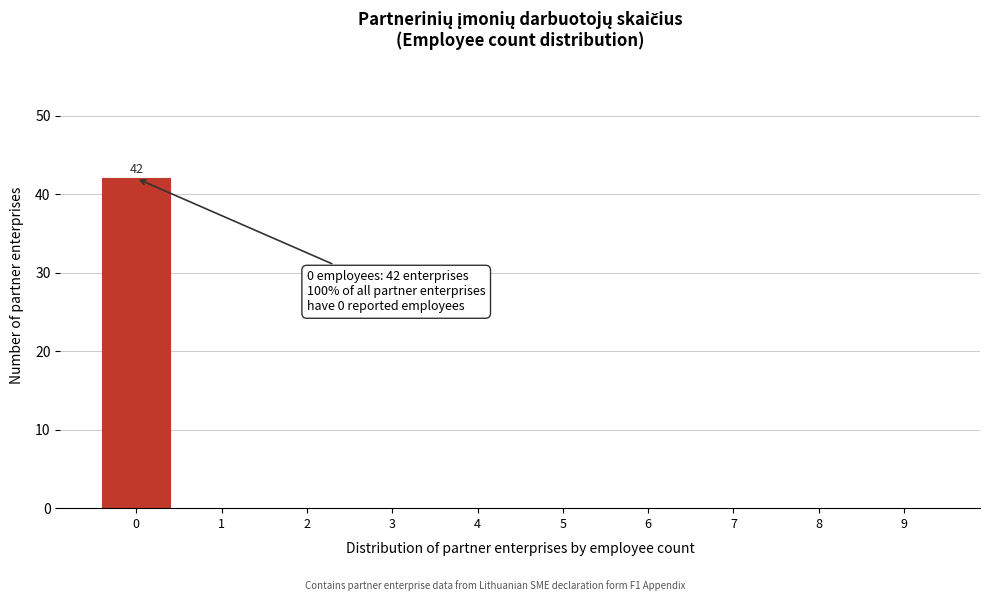

Reading right to left, extract all data points from this chart.

9=0	8=0	7=0	6=0	5=0	4=0	3=0	2=0	1=0	0=42